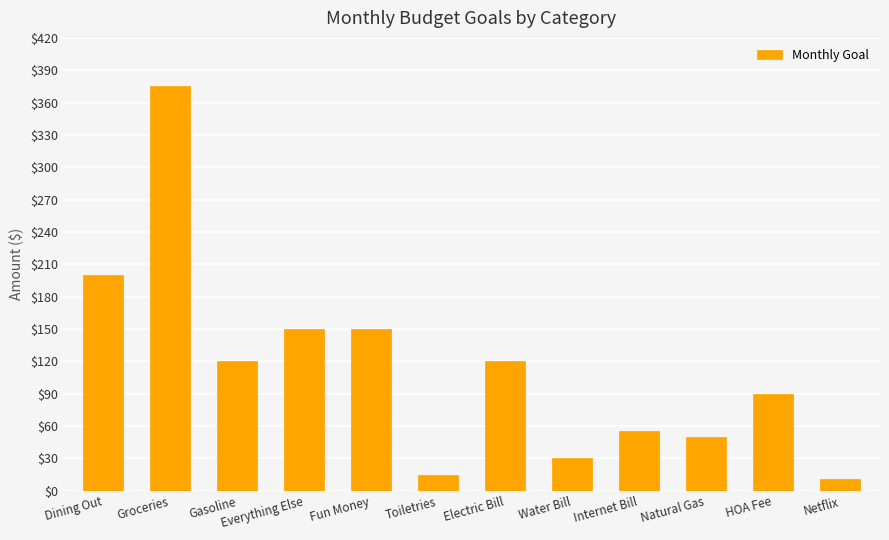

What is the average value?

114